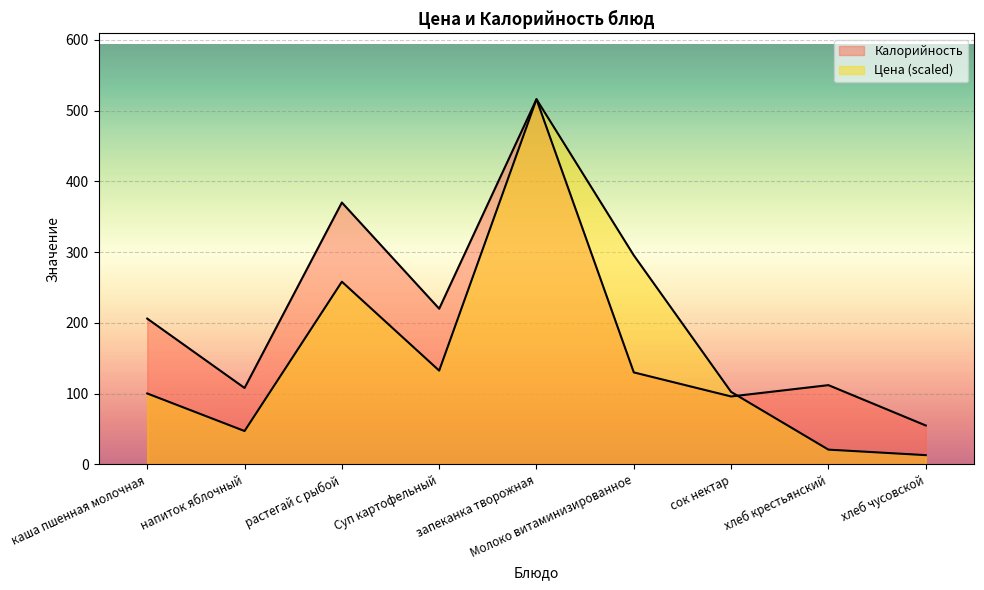

How many lines are shown in the chart?

2